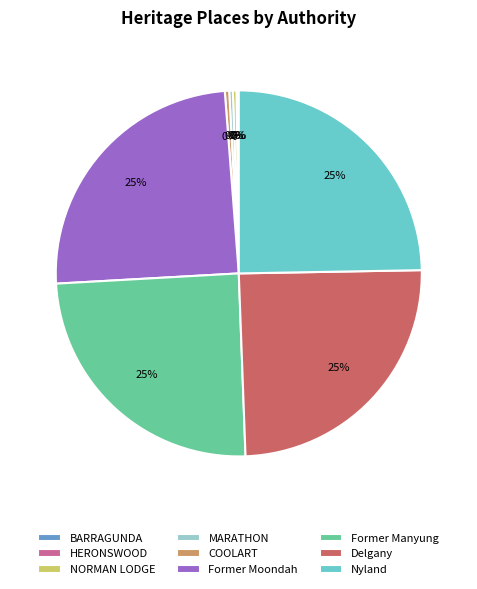

To the nearest percent, what is the difference between the largest and smallest slice percentages?

25%